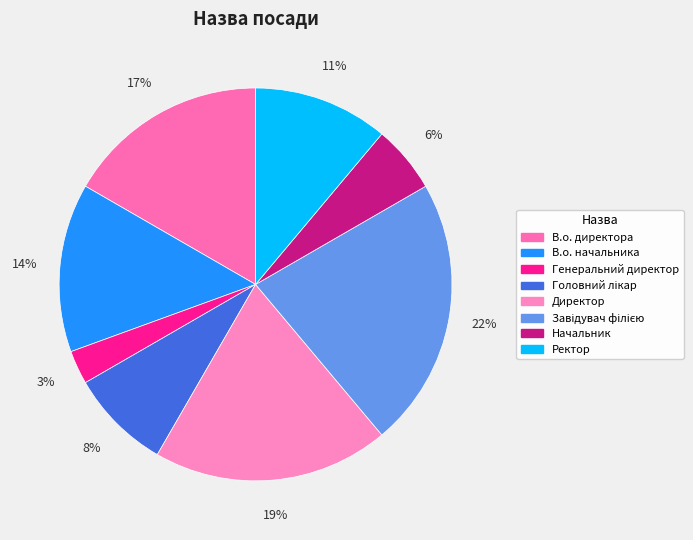

Is there any slice that represents more than half of the pie?

No